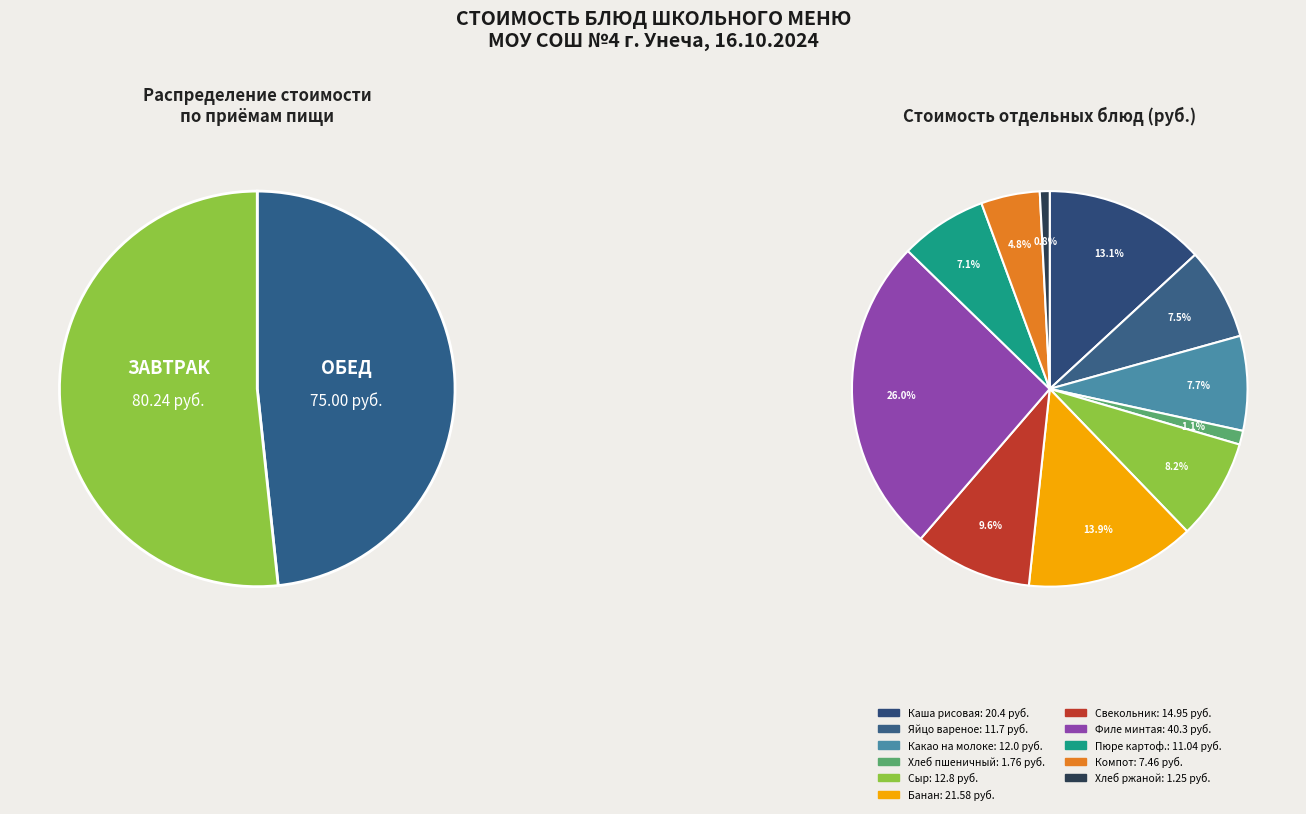

To the nearest percent, what is the combined percentage of банан and Каша рисовая молочная с сахаром?

27%